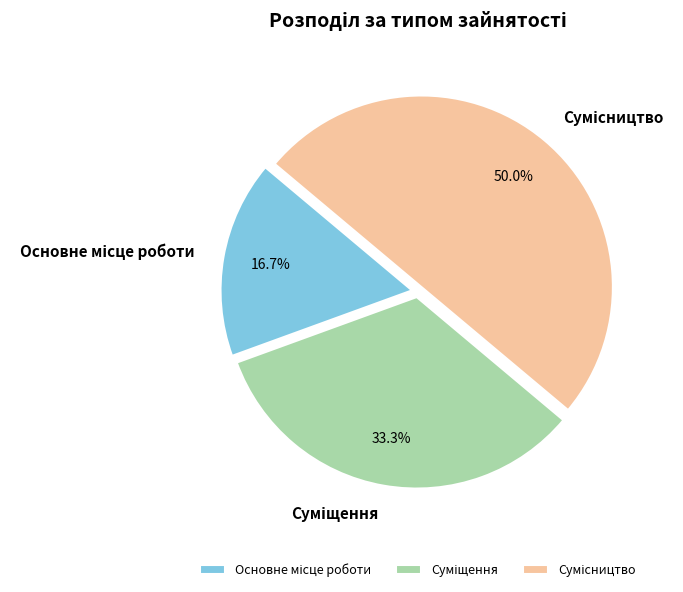

Between Суміщення and Сумісництво, which is larger?

Сумісництво